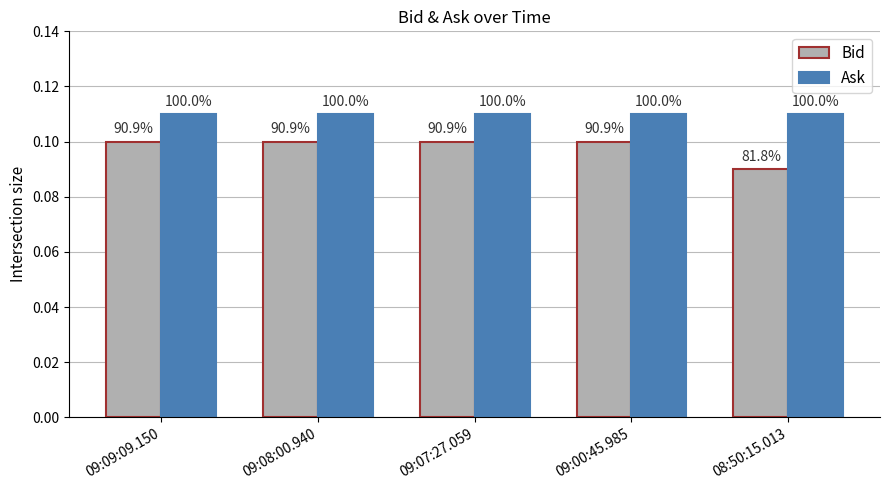

Does the chart contain any negative values?

No